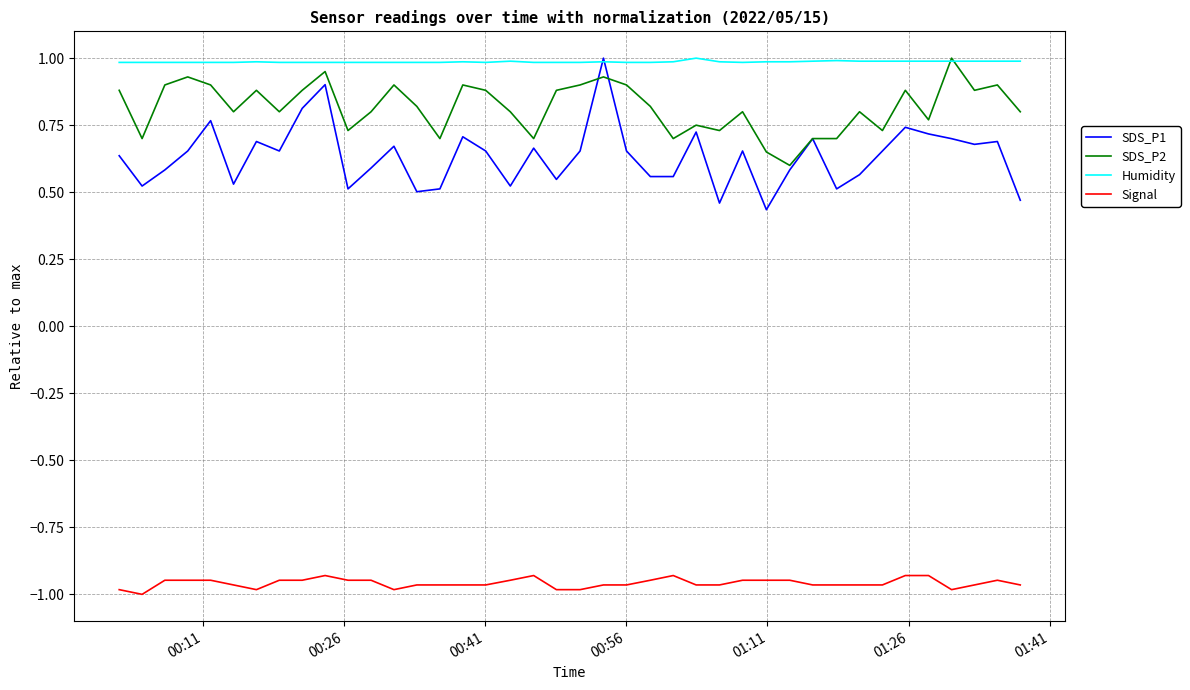

Which series has the widest spread of values?

SDS_P1